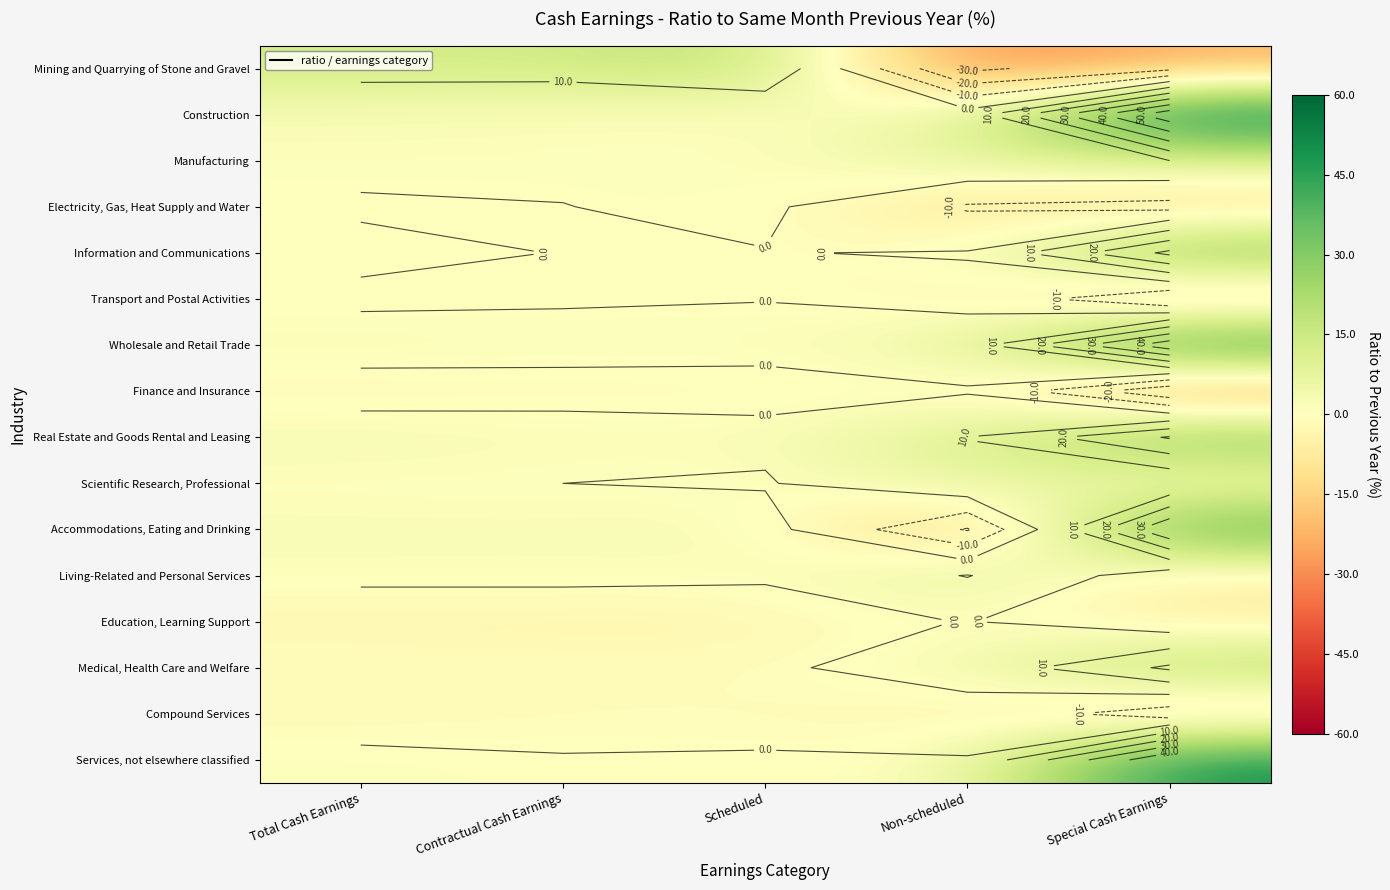

How many series are shown in this chart?

16